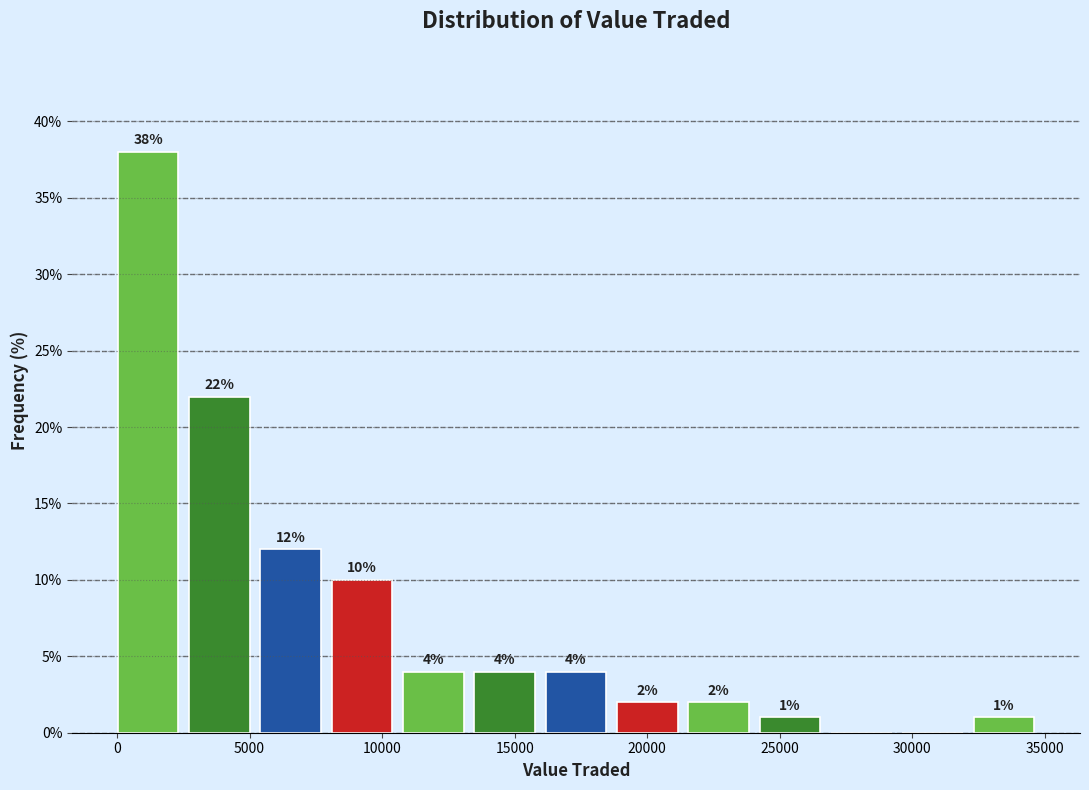

Over which range of the x-axis is the bar tallest?

0 to 2500